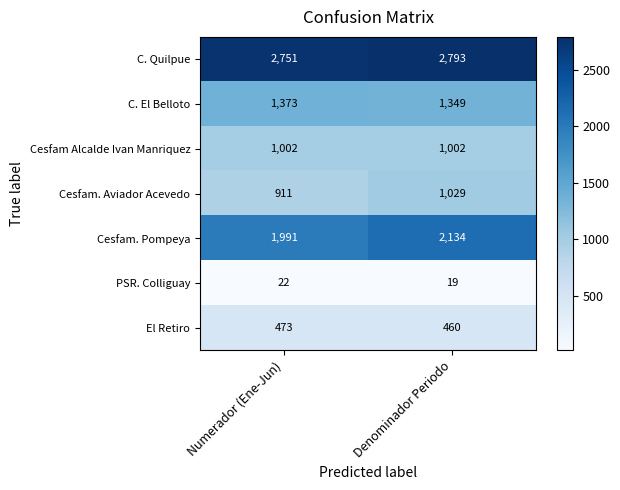

What is the sum of all PSR. Colliguay values?

41